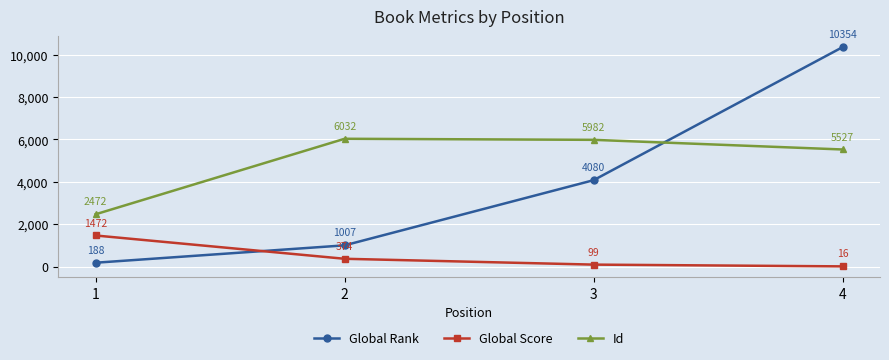

Reading left to right, list all the values displayed in this chart.

Global Rank: 1=188	2=1007	3=4080	4=10354
Global Score: 1=1472	2=374	3=99	4=16
Id: 1=2472	2=6032	3=5982	4=5527